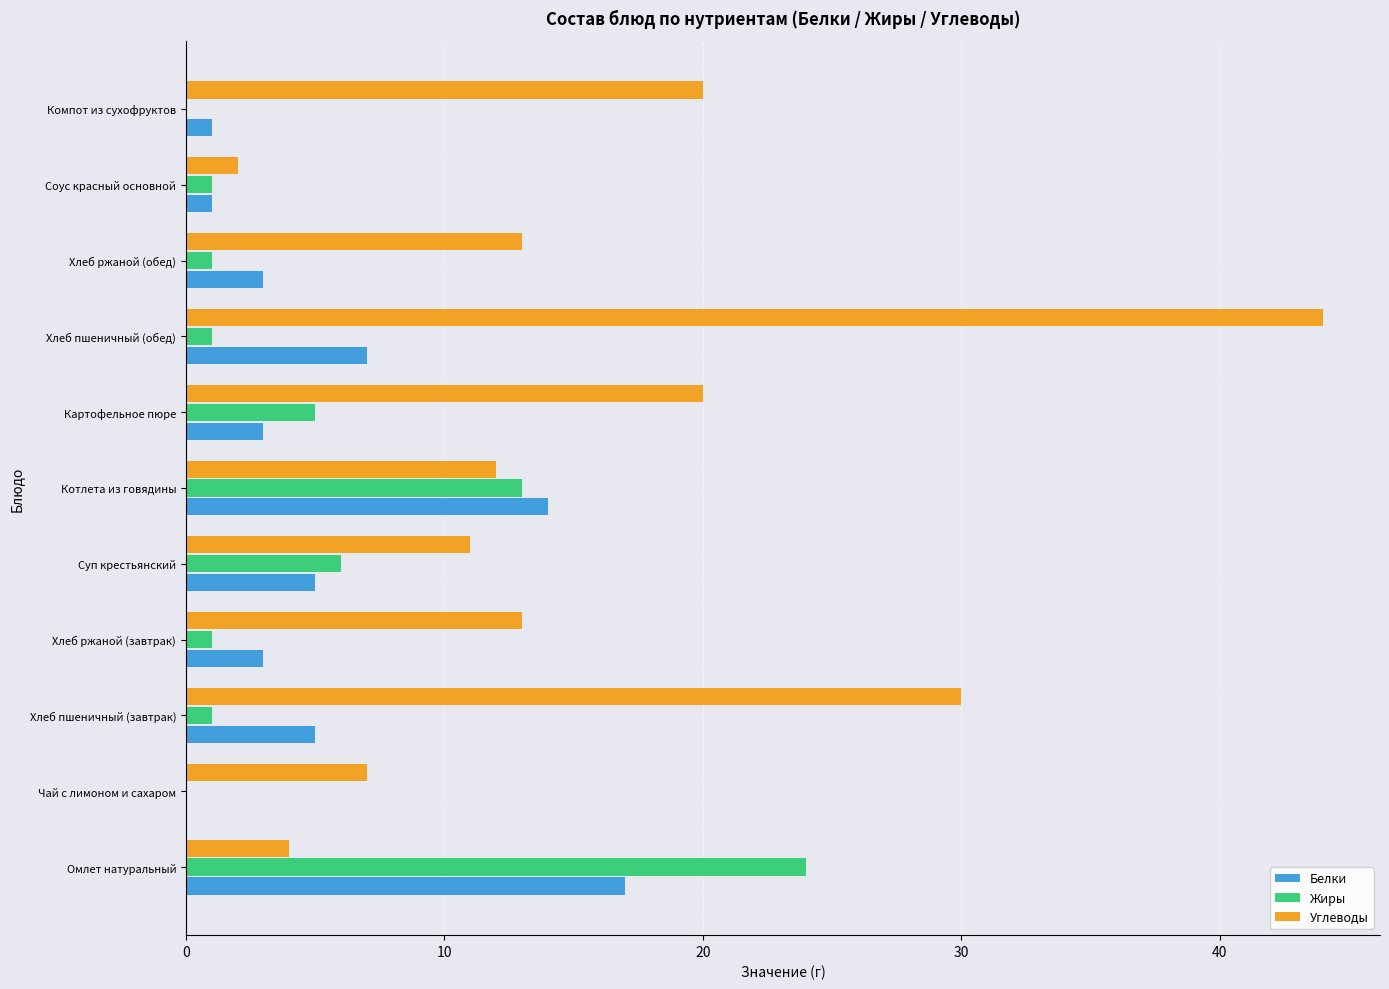

At which category is the sum across all series the highest?

Хлеб пшеничный (обед)